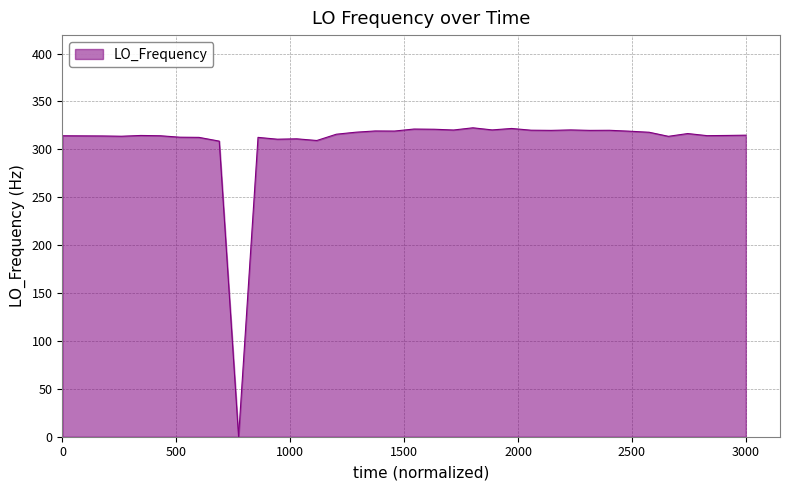

What is the difference between the maximum and minimum values?

322.5